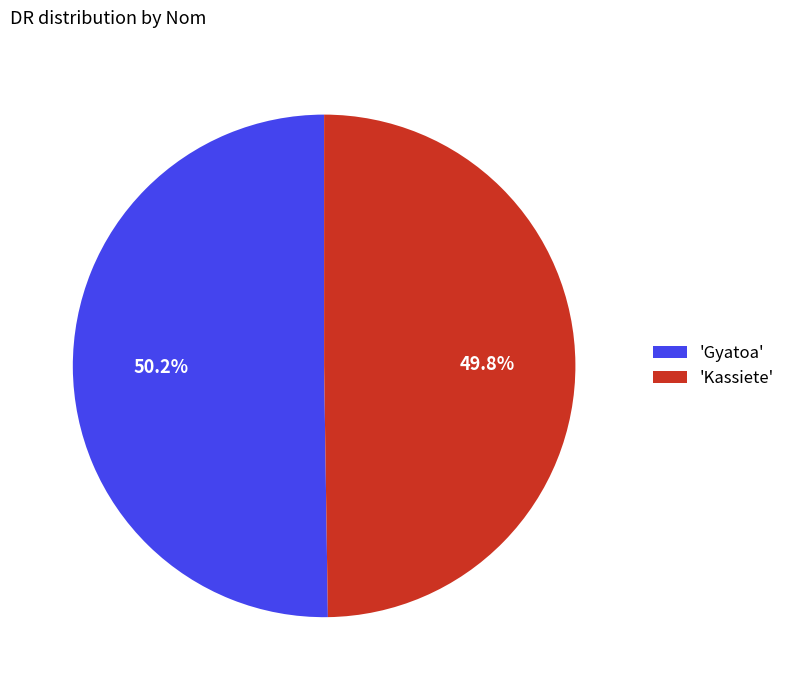

What is the ratio of the value at 'Gyatoa' to the value at 'Kassiete'?

1.0